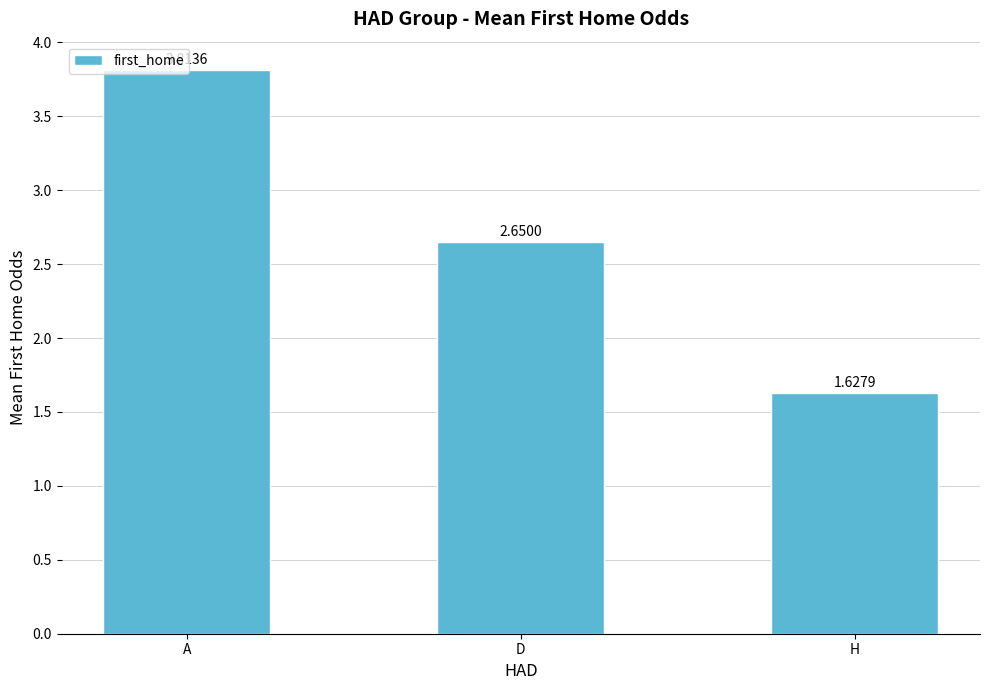

Where does the data first go above 2?

A